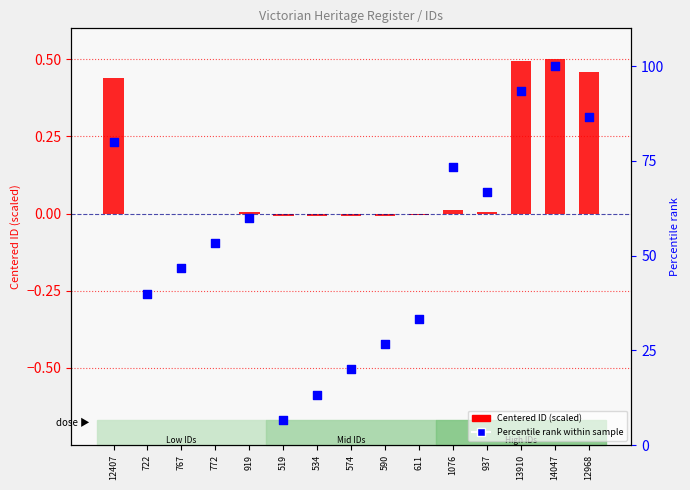

Is the value of Centered ID (scaled) at 14047 greater than the value of Percentile rank at 722?

No